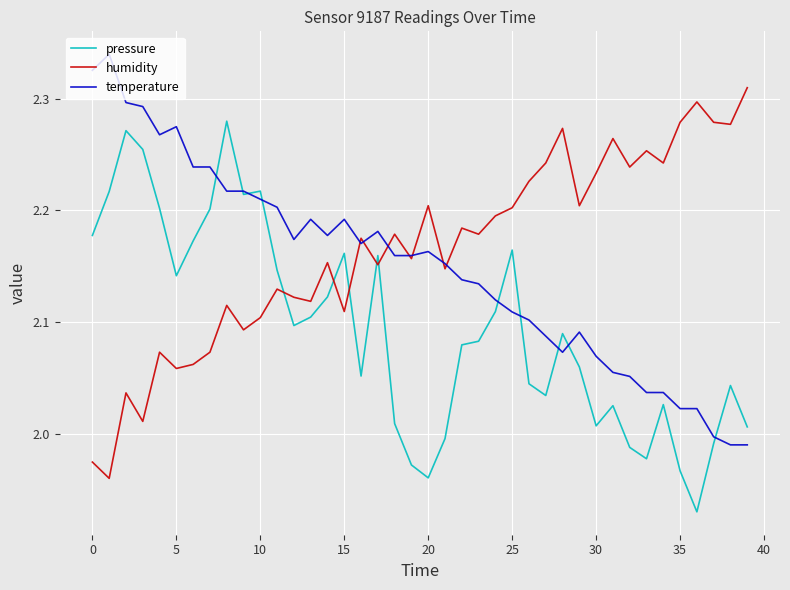

After their last crossing, which series has the higher values: humidity or pressure?

humidity